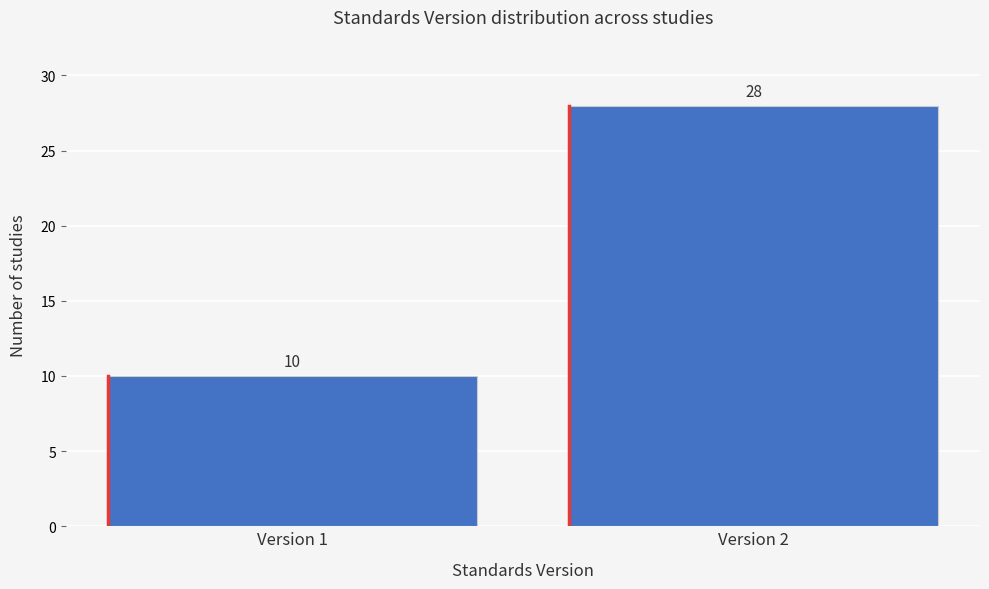

Reading left to right, extract all data points from this chart.

10	28